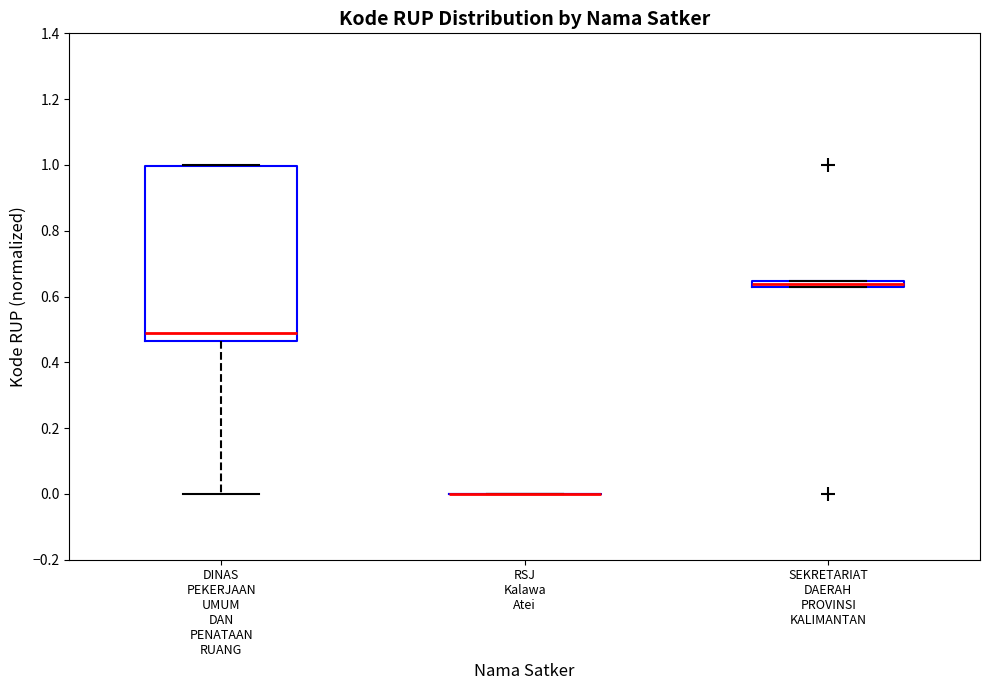

Comparing the boxes themselves (not the whiskers), which one is the tallest?

DINAS PEKERJAAN UMUM DAN PENATAAN RUANG